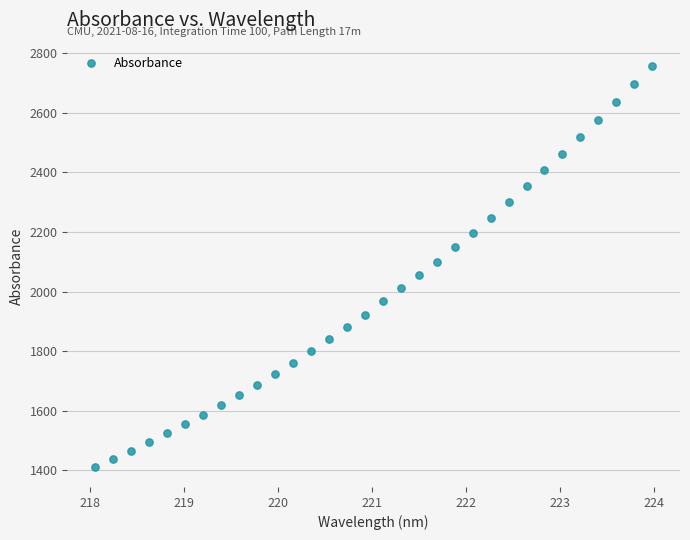

What is the range of Y values (max minus min)?

1346.3